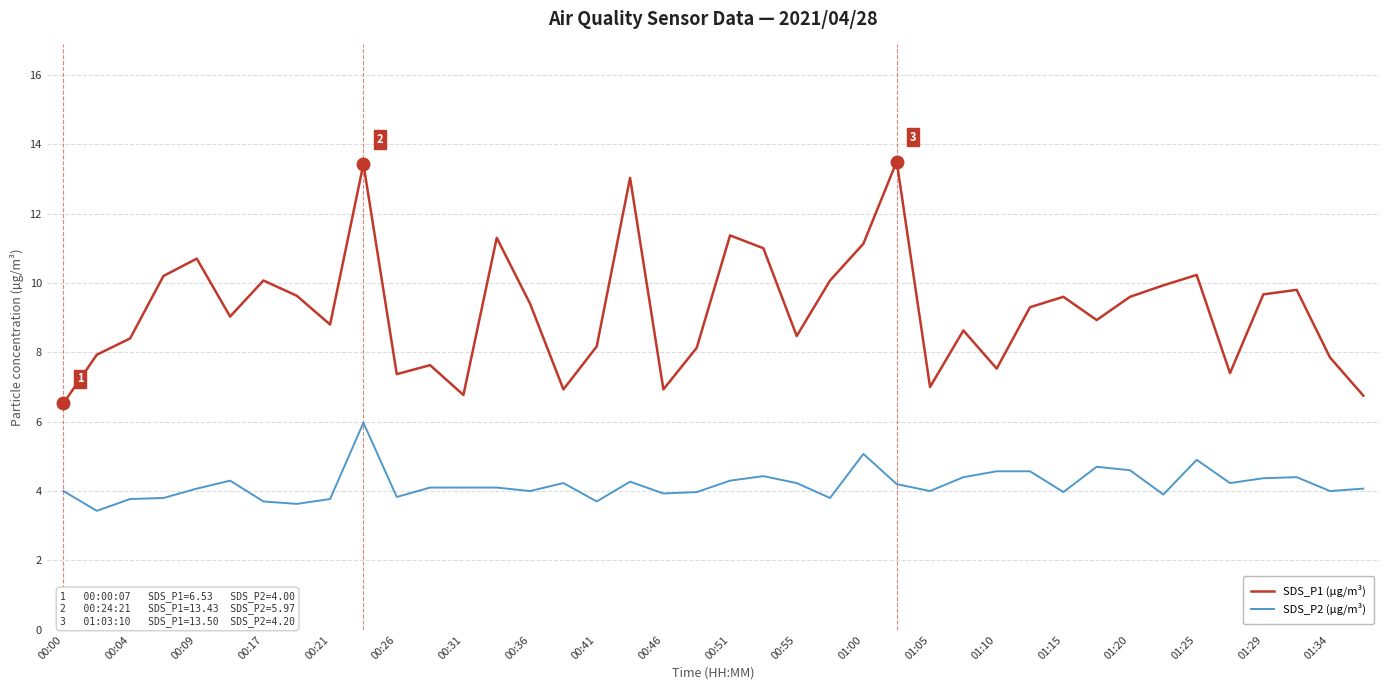

True or false: SDS_P2 (µg/m³) and SDS_P1 (µg/m³) cross at least once.

False